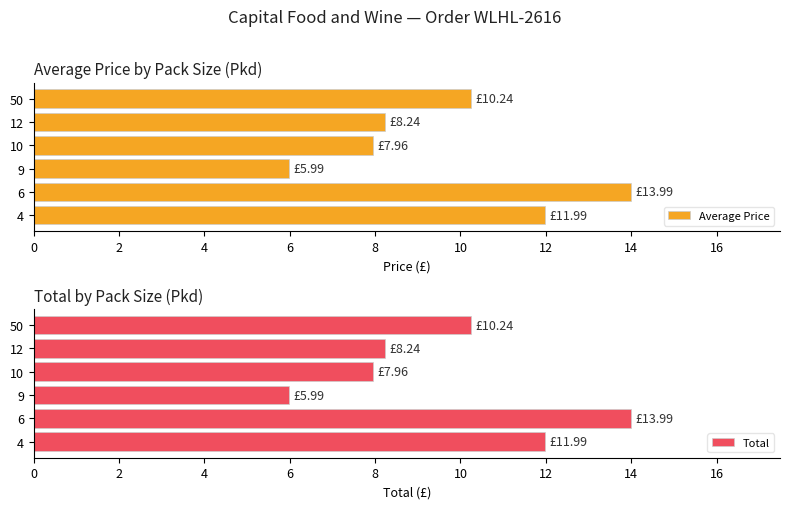

What is the difference between the second highest and second lowest values in the Average Price series?

4.0